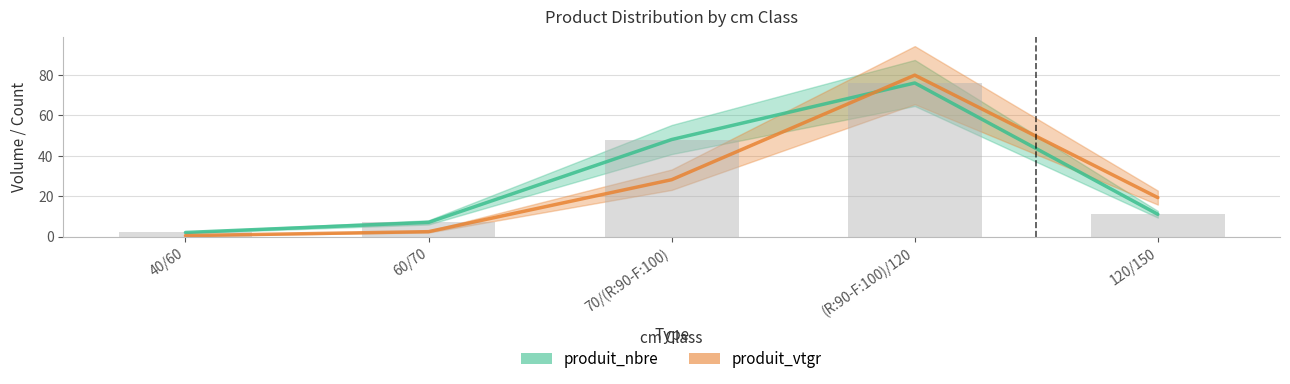

The value of produit_nbre at 60/70 is 7.0. True or false?

True